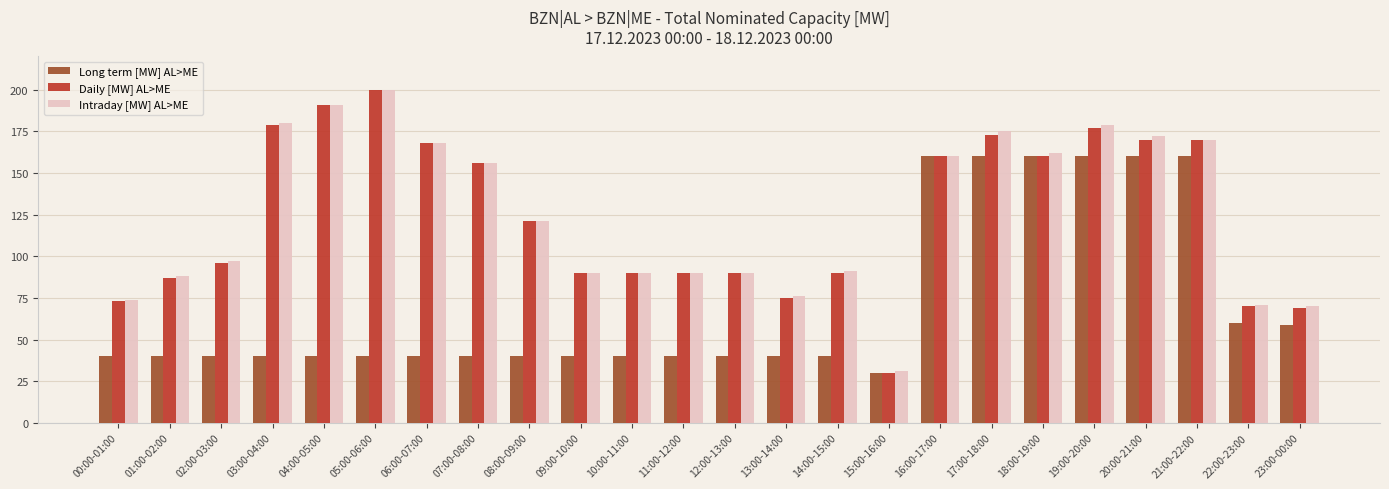

What is the value of the Intraday [MW] AL>ME bar at the 15th from the left?

91